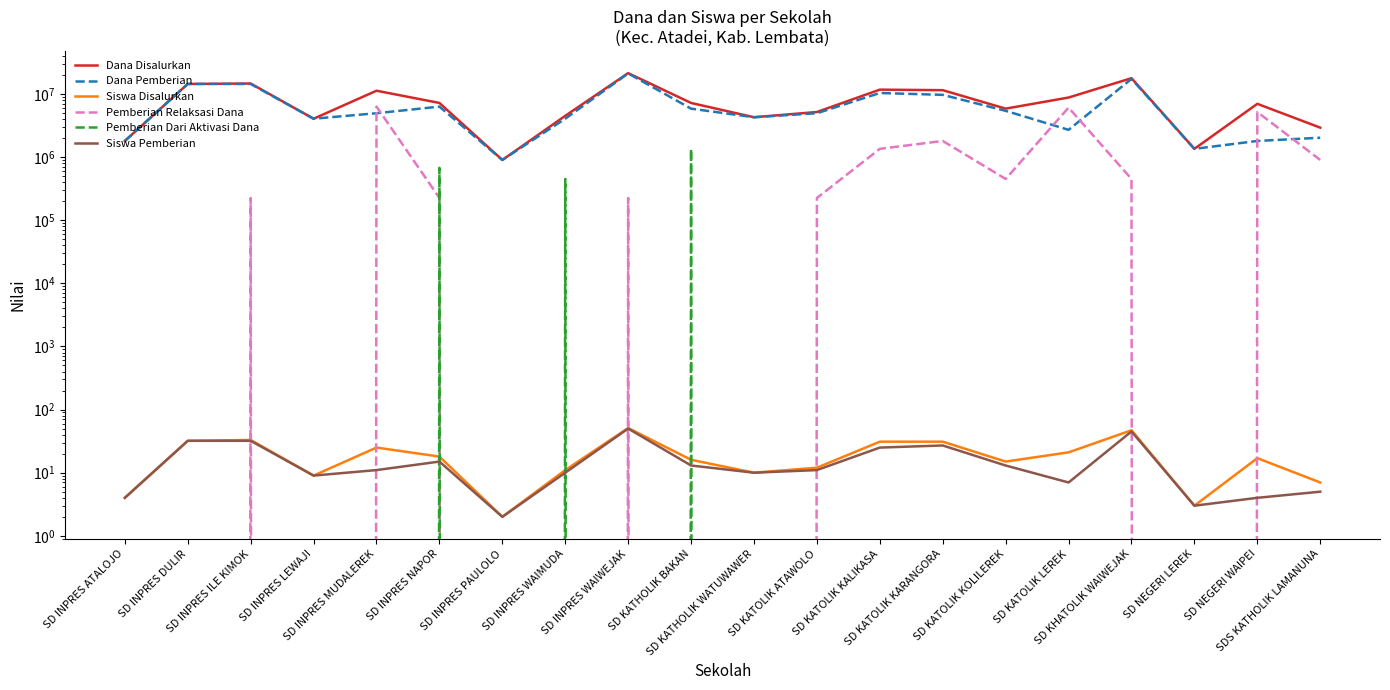

The Siswa Pemberian series shows 34 at SD INPRES WAIWEJAK. True or false?

False